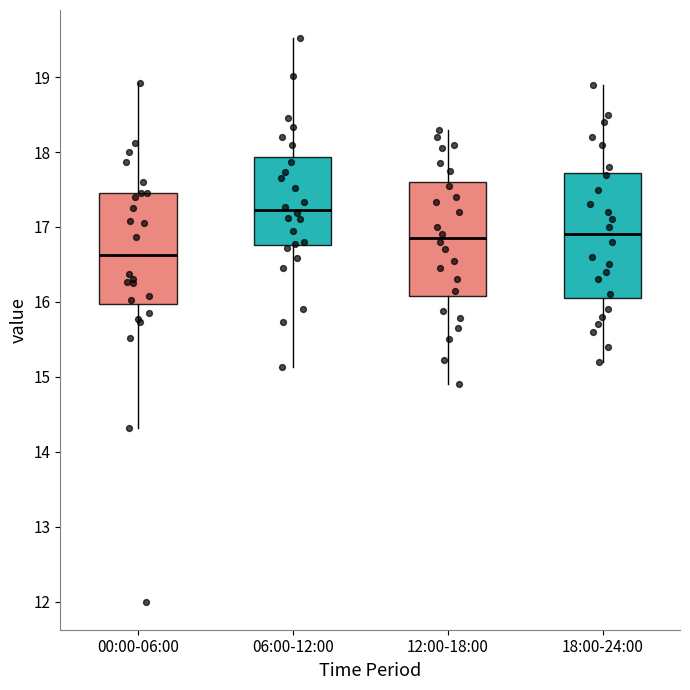

Reading left to right, read every box against the y-axis: the position of its median line, the range the box covers, and the ends of its whiskers. The values are not printed on the chart, so give them approximately, as read against the axis.

00:00-06:00: median 16.6, box 16.0 to 17.5, whiskers 14.3 to 18.9
06:00-12:00: median 17.2, box 16.8 to 17.9, whiskers 15.1 to 19.5
12:00-18:00: median 16.9, box 16.1 to 17.6, whiskers 14.9 to 18.3
18:00-24:00: median 16.9, box 16.1 to 17.7, whiskers 15.2 to 18.9